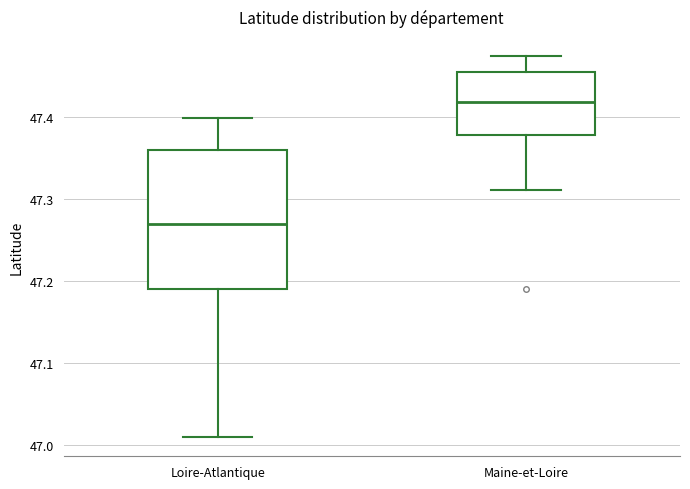

Reading left to right, transcribe this box plot: for each box, give where its median line is, the range the box spans, and where its two whiskers end, as read against the y-axis. The values are not printed on the chart, so give them approximately, as read against the axis.

Loire-Atlantique: median 47.27, box 47.19 to 47.36, whiskers 47.01 to 47.40
Maine-et-Loire: median 47.42, box 47.38 to 47.45, whiskers 47.31 to 47.47